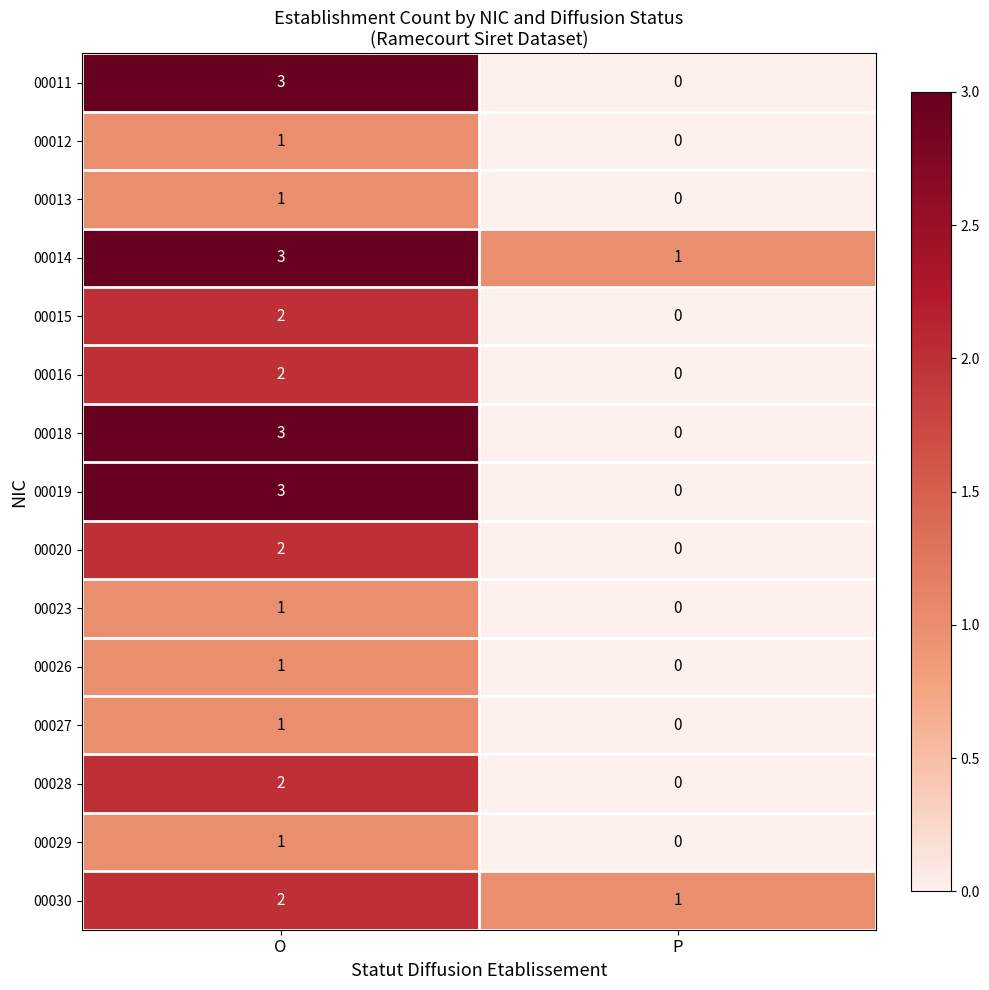

What is the total value across all series at O?

28